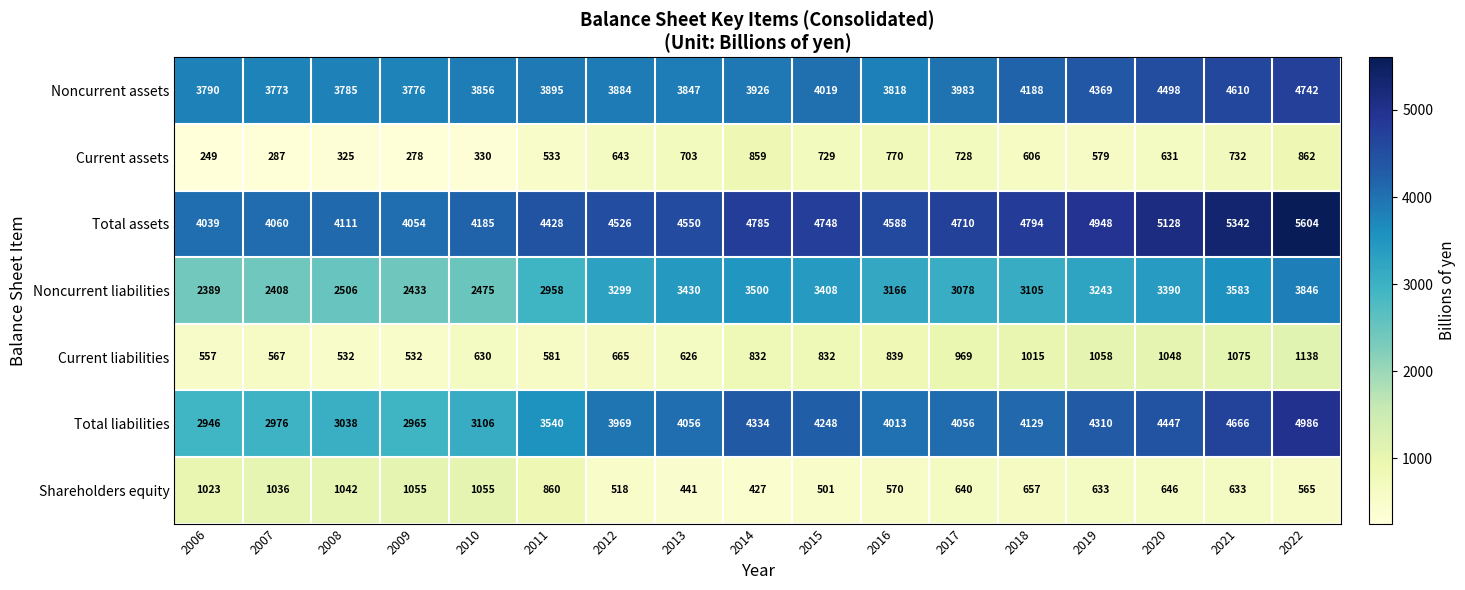

Between 2012 and 2022, which series saw the biggest shift?

Total assets